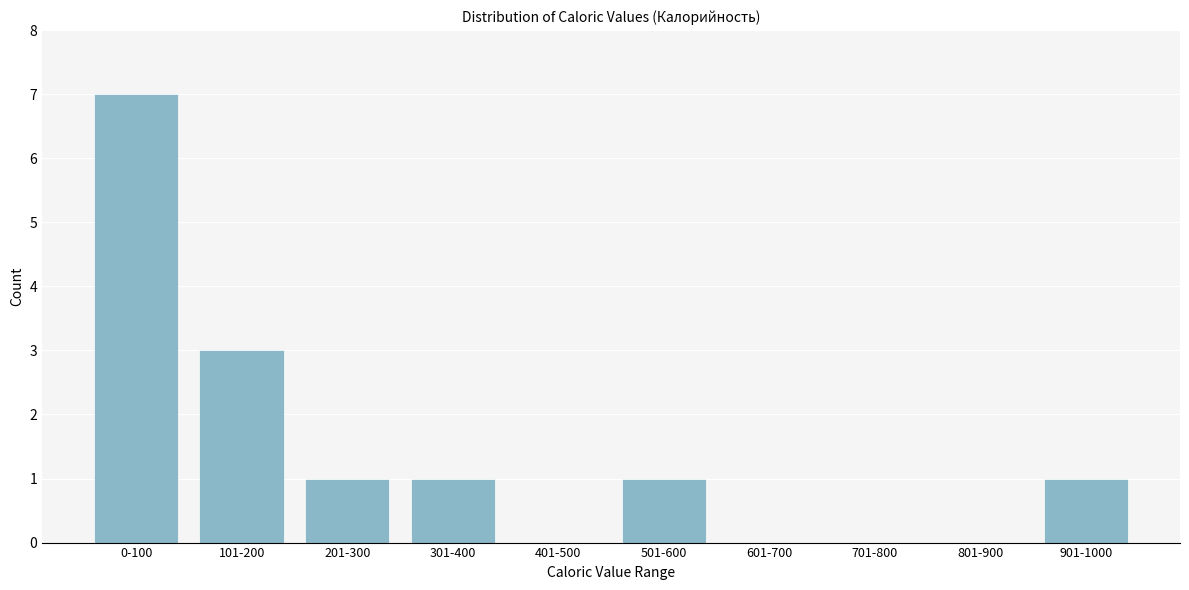

Reading left to right, list all the values displayed in this chart.

0-100=7	101-200=3	201-300=1	301-400=1	401-500=0	501-600=1	601-700=0	701-800=0	801-900=0	901-1000=1